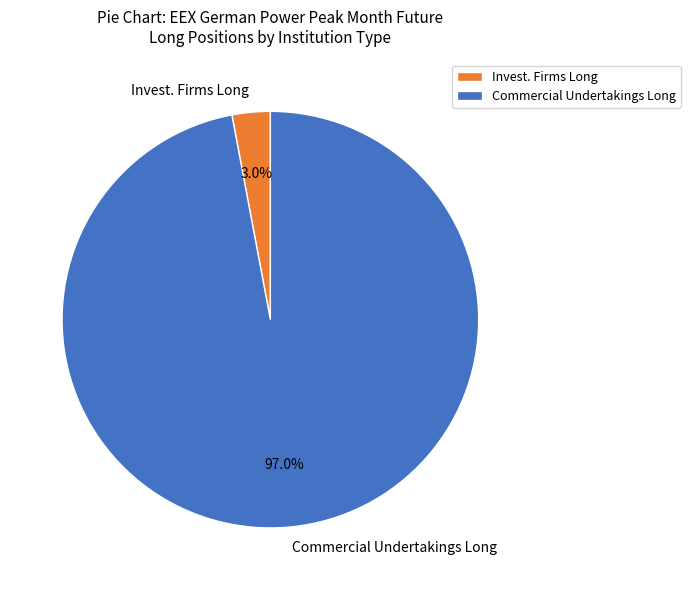

Which has a higher value, Invest. Firms Long or Commercial Undertakings Long?

Commercial Undertakings Long